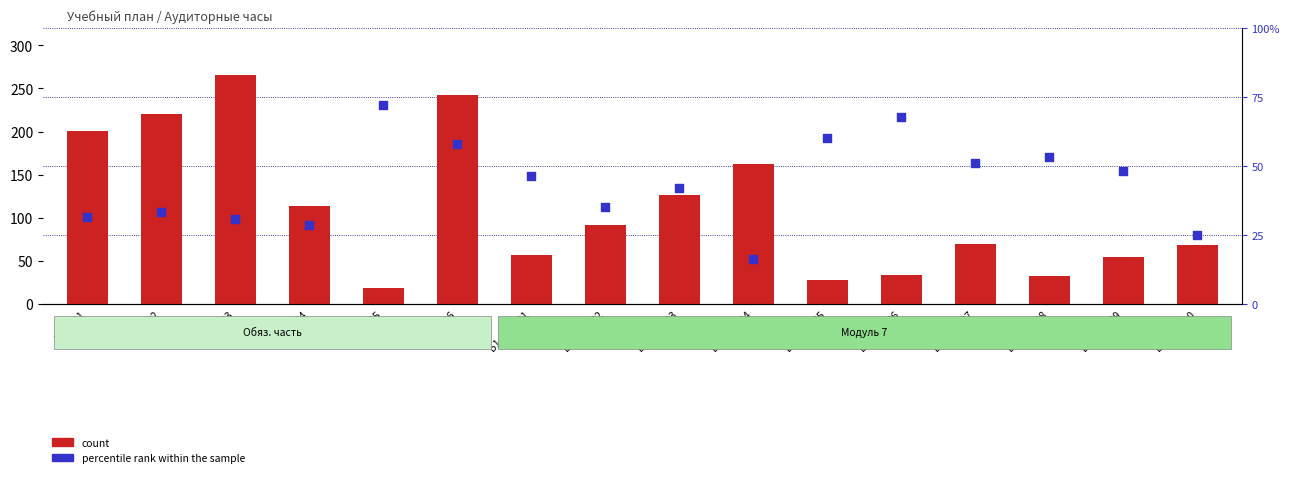

Which series has the widest spread of Y values?

count